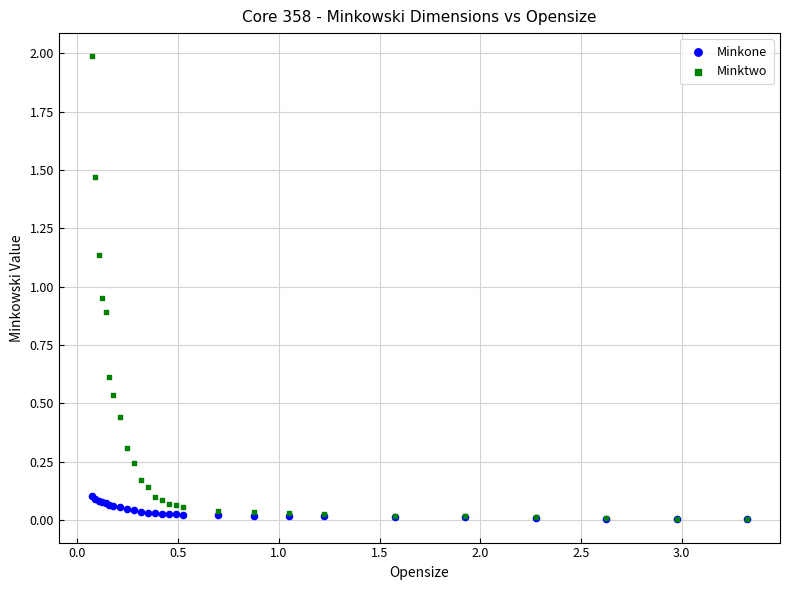

What are all the series names shown in the legend?

Minkone, Minktwo